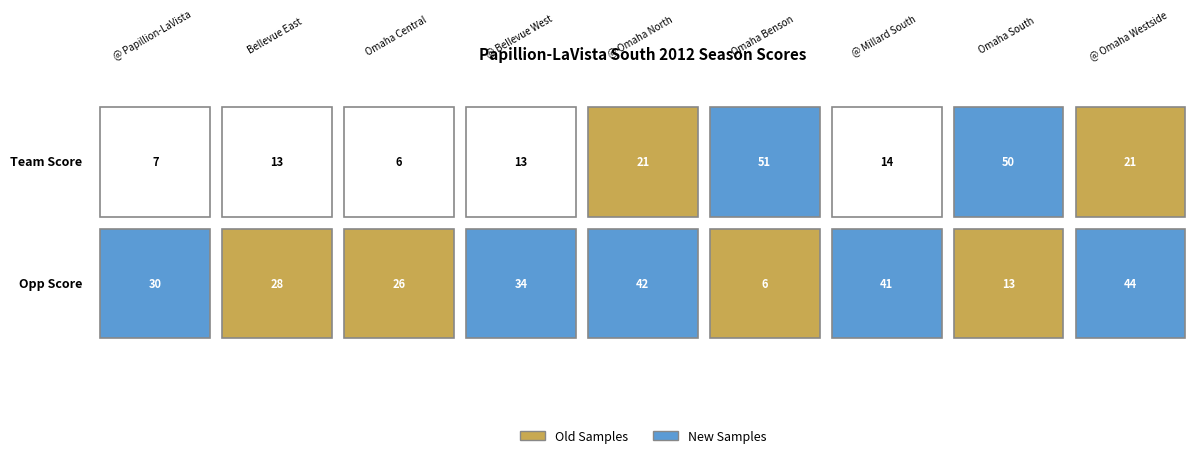

How many values in the Opp Score series exceed 30?

4